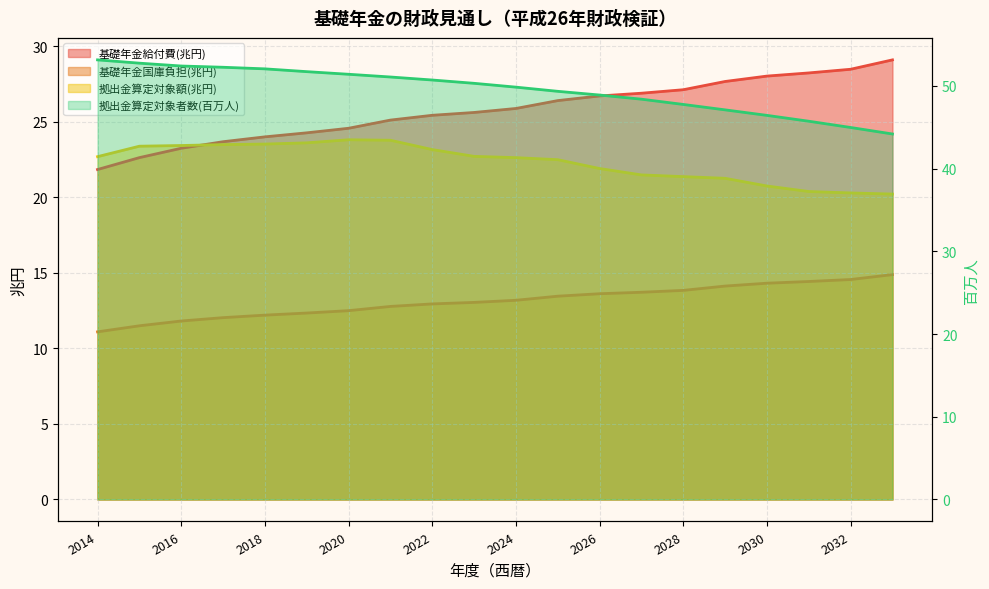

What is the approximate value of 拠出金算定対象者数(百万人) at 2020?

51.4